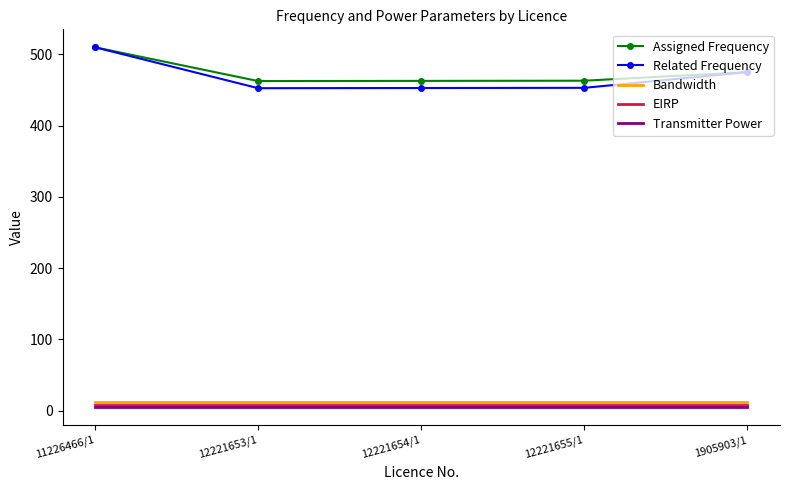

At which label is Related Frequency closest to 481?

1905903/1